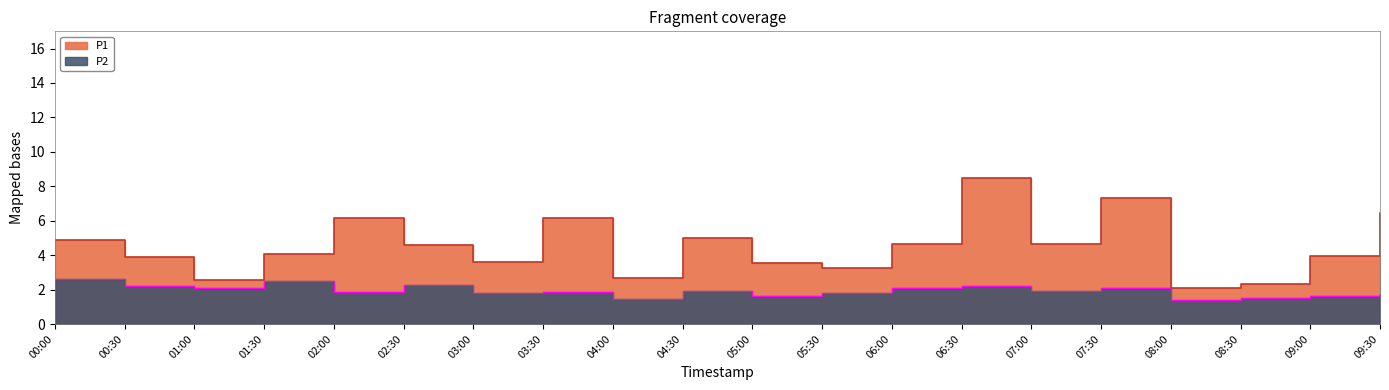

What is the maximum value for P1?

8.5